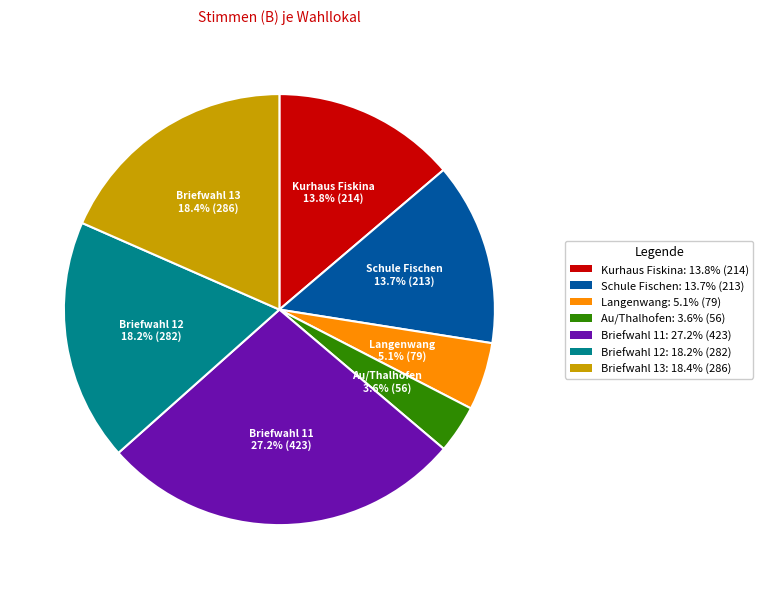

Is the sum of Briefwahl 13 and Schule Fischen greater than half?

No